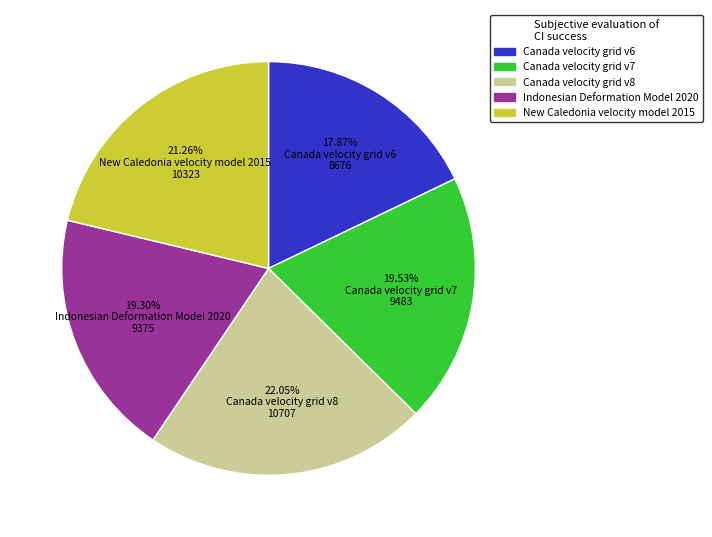

What is the smallest slice in the pie chart?

17.87% Canada velocity grid v6 8676